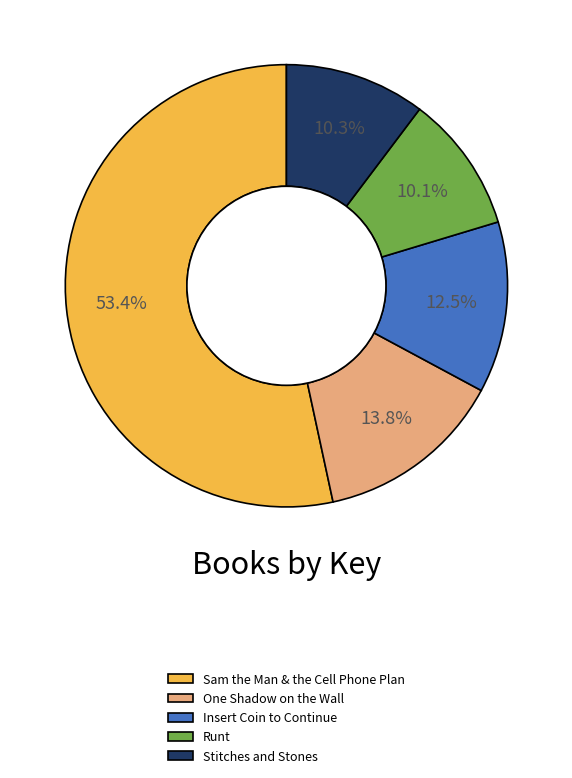

Which has a higher value, One Shadow on the Wall or Sam the Man & the Cell Phone Plan?

Sam the Man & the Cell Phone Plan